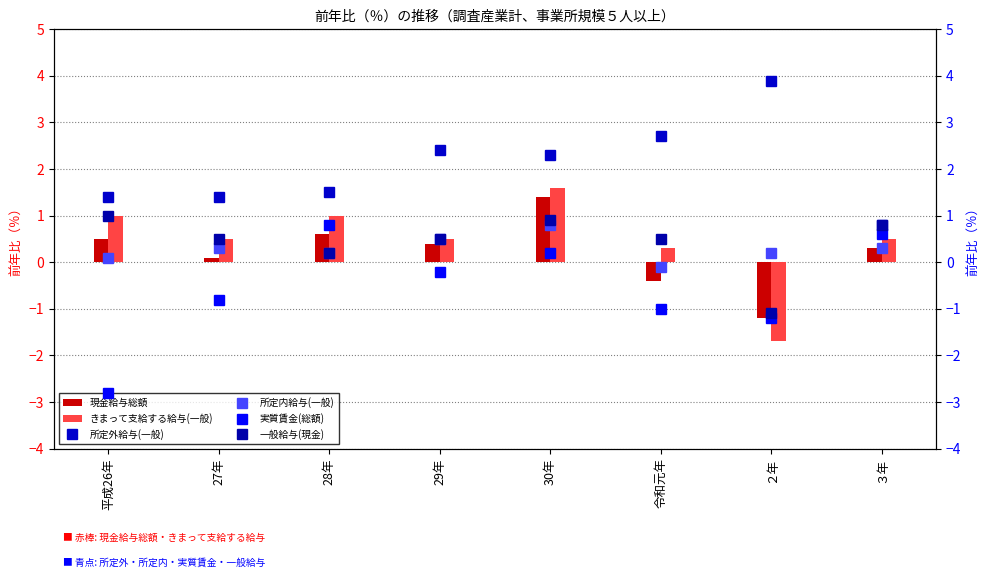

What is the sum of the 現金給与総額 values at ３年 and ２年?

-0.9